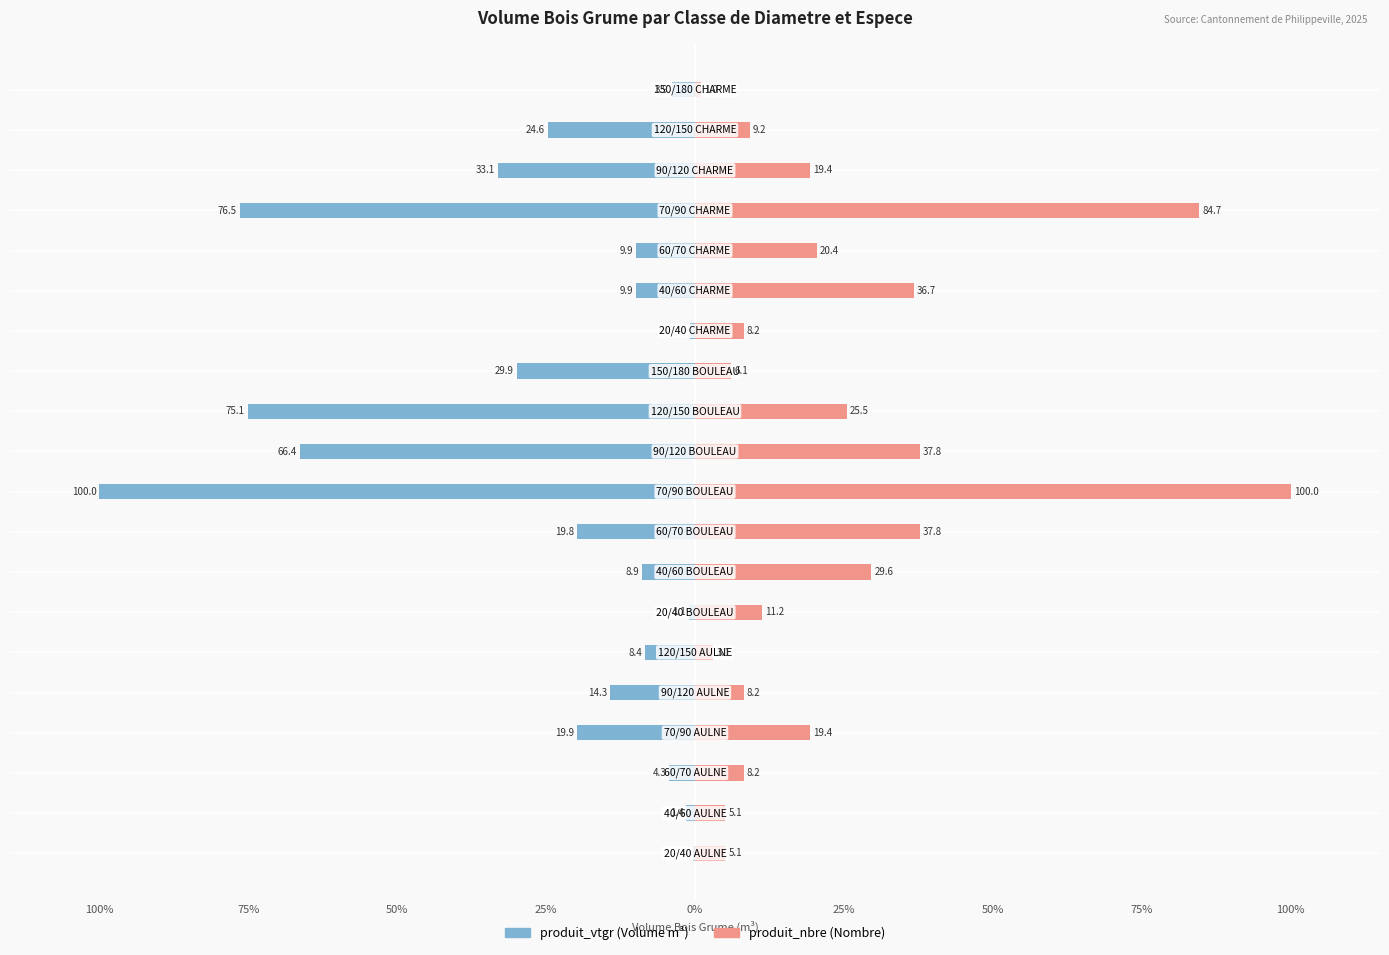

What are all the series names shown in the legend?

produit_vtgr, produit_nbre